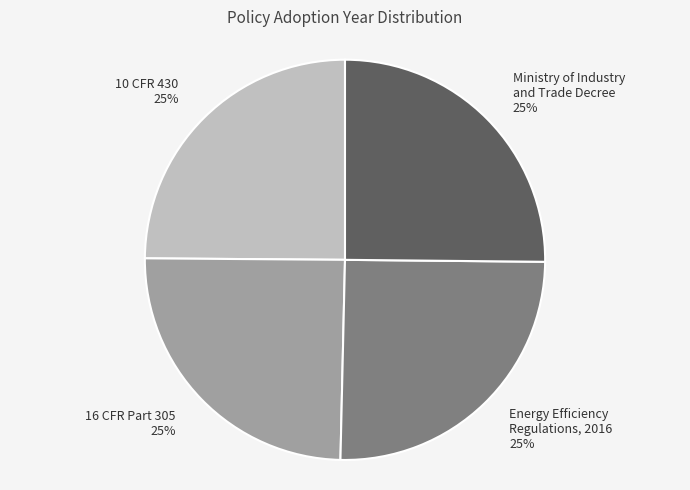

How many segments does this pie chart have?

4